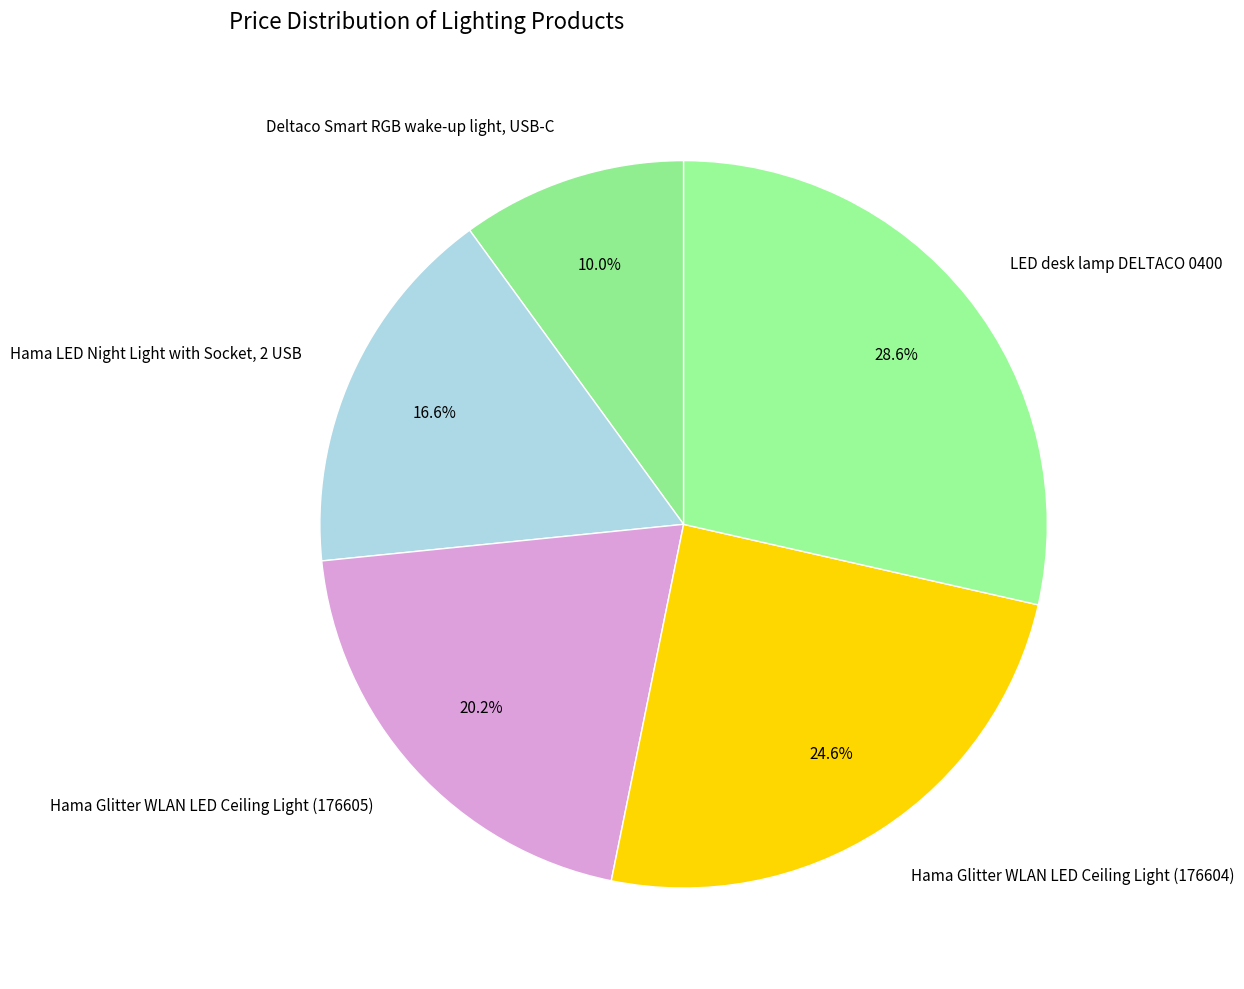

Does any single category account for the majority?

No